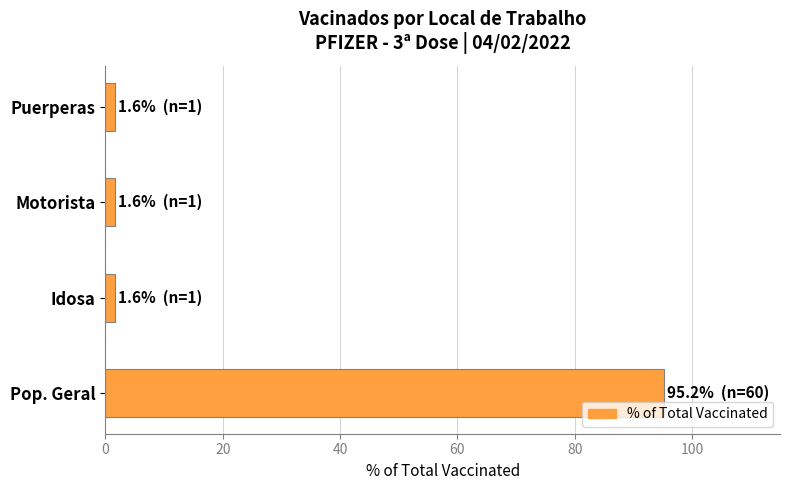

Reading top to bottom, transcribe all the data shown in this chart.

Puerperas=1.6	Motorista=1.6	Idosa=1.6	Pop. Geral=95.2